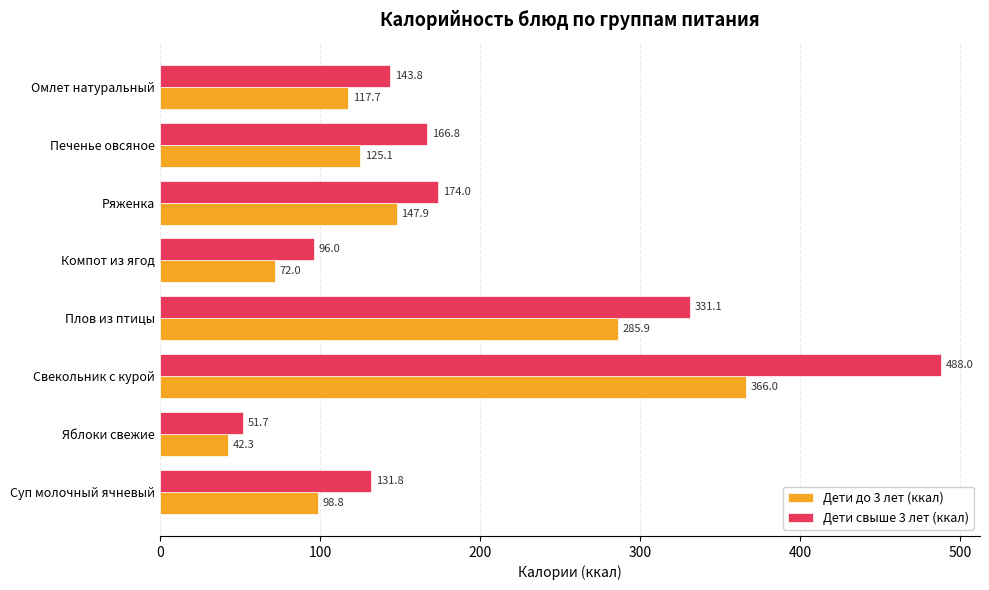

At how many categories does at least one series exceed 147?

4